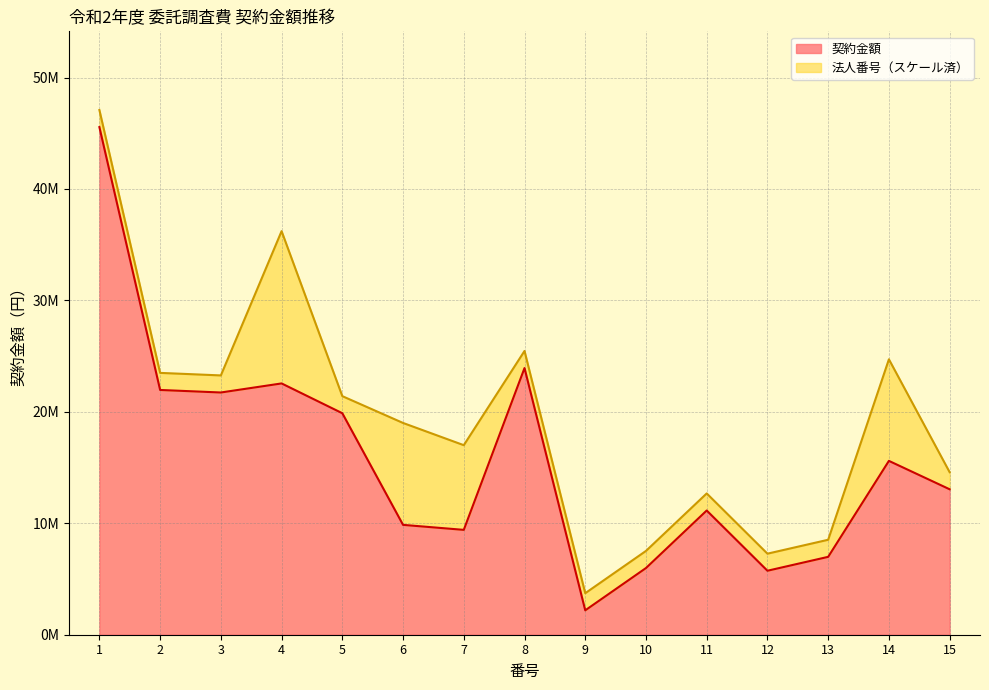

How many values exceed 13051907?

7